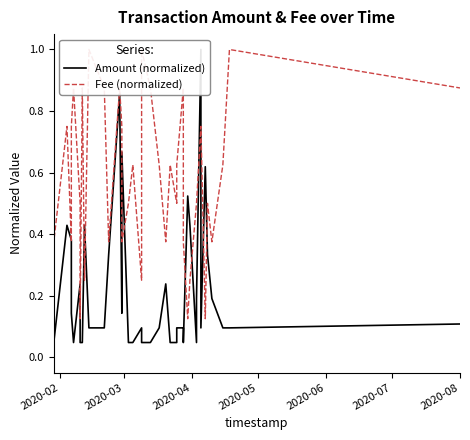

How many categories are shown in the chart?

40